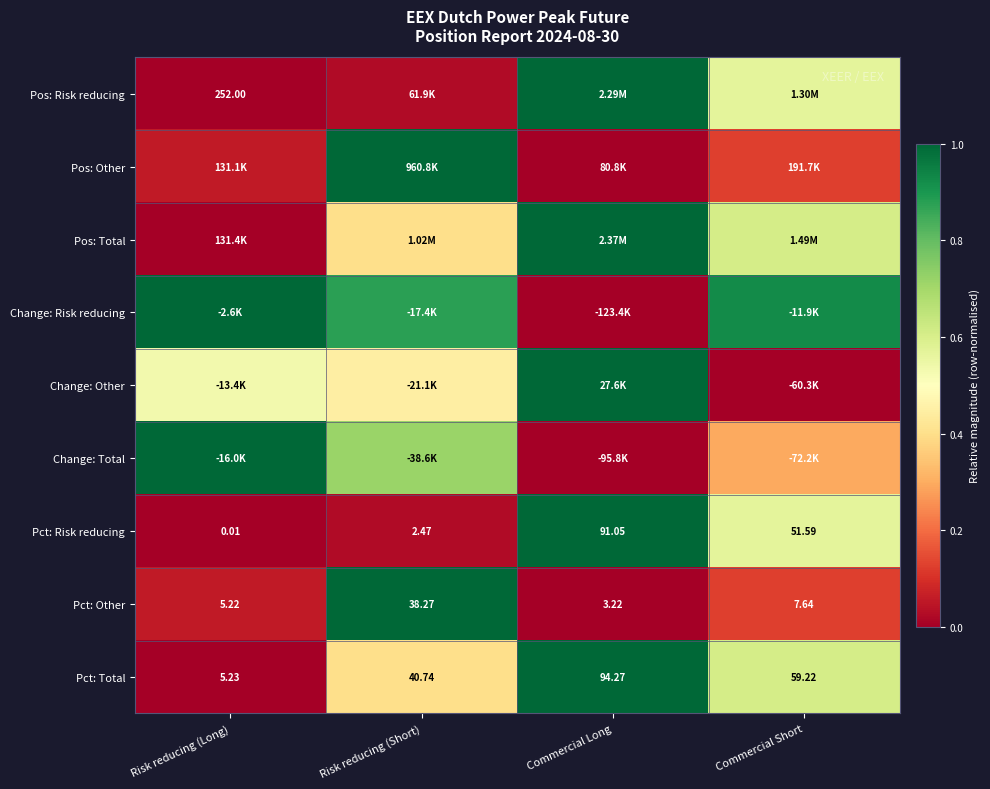

Where is Pct: Risk reducing nearest to the value 45?

Commercial Short